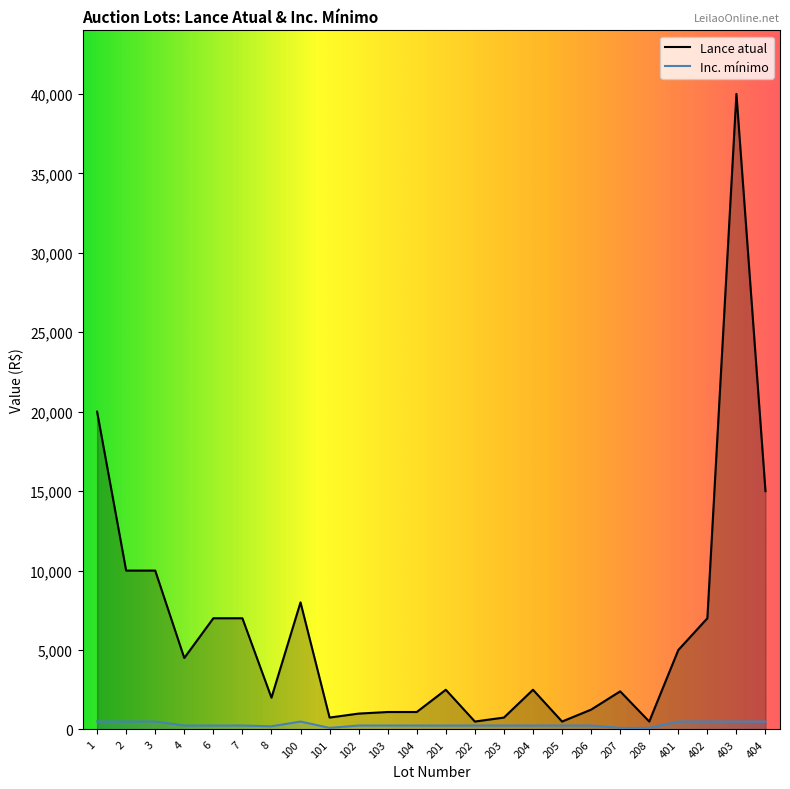

What is the value of the Inc. mínimo point at the 20th from the left?

100